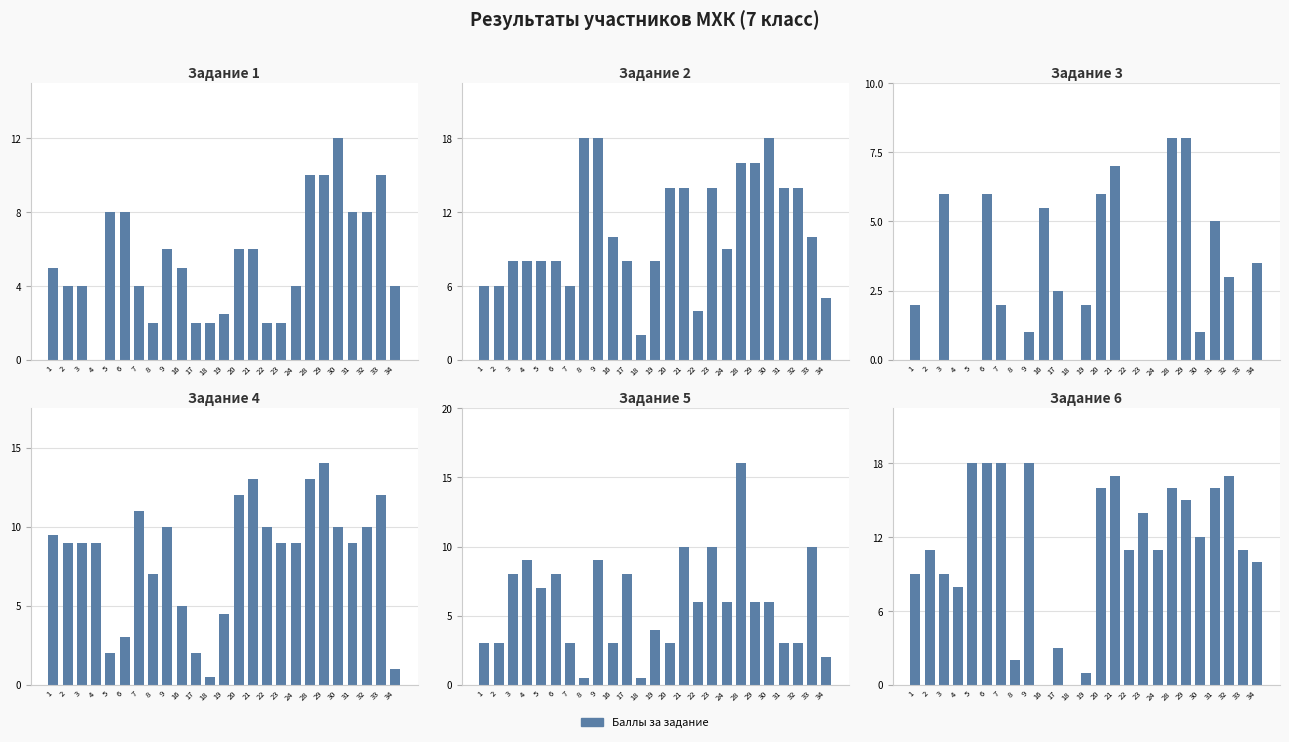

Where does the Задание 2 series first go above 9?

8